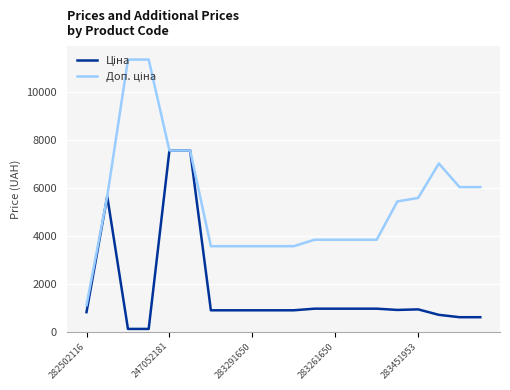

What is the maximum value shown in the chart?

11334.0